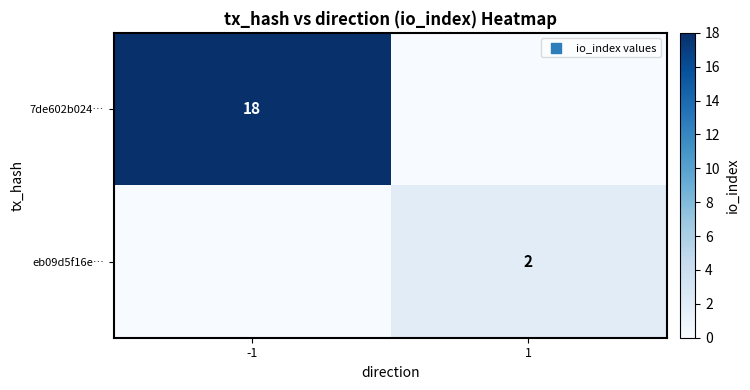

The value of eb09d5f16e… at 1 is 2. True or false?

True